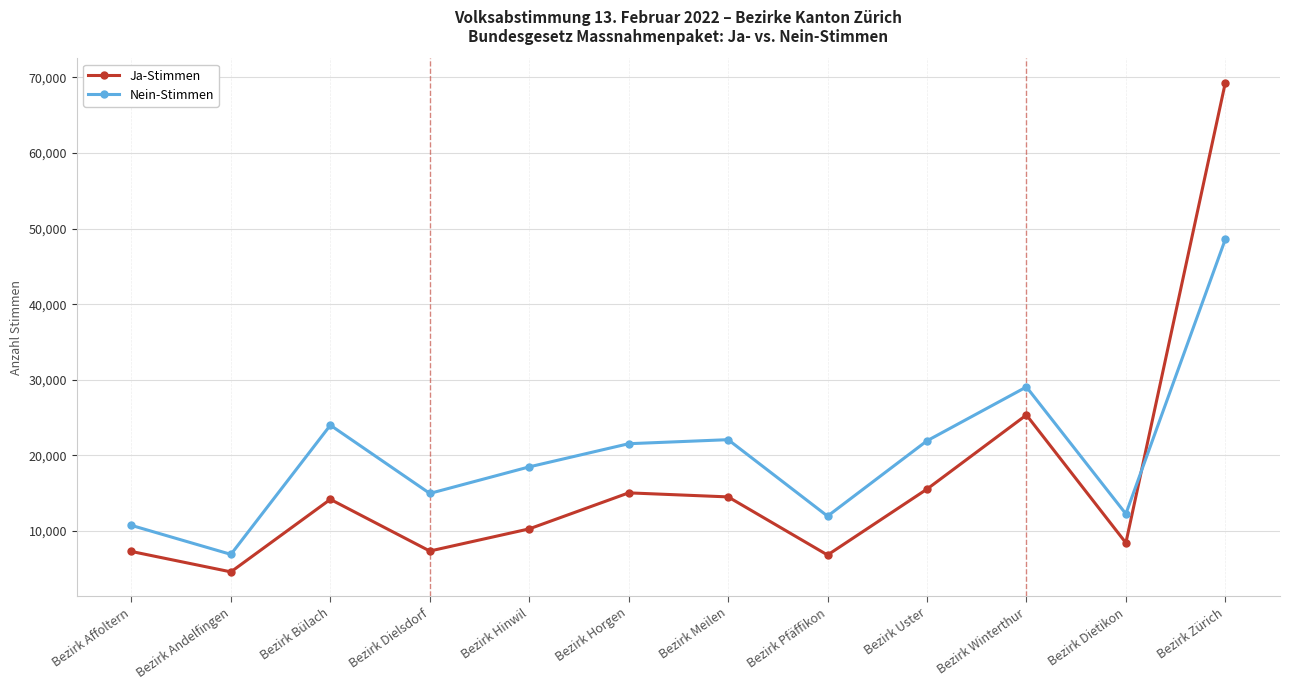

True or false: Ja-Stimmen has more than 1 points higher than both neighbors.

True